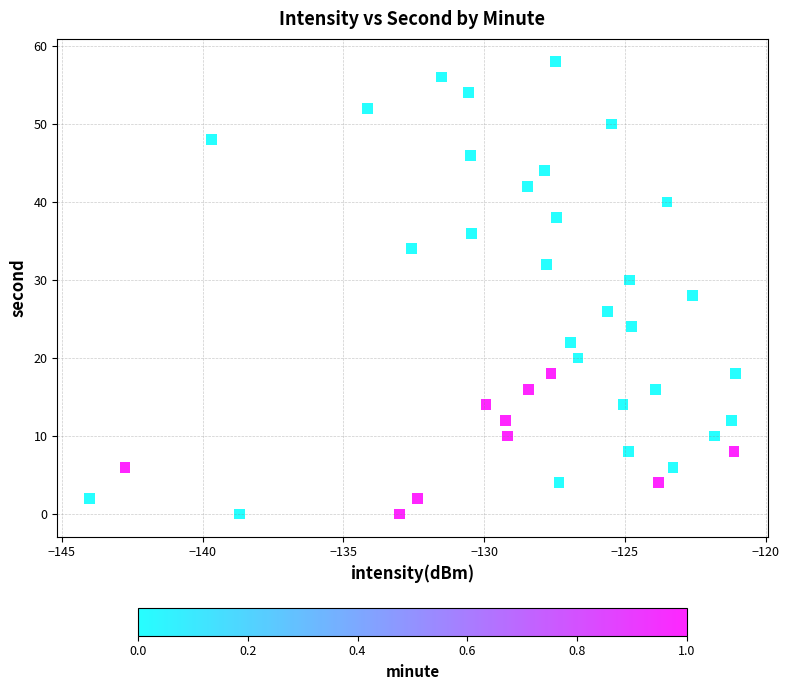

What is the range of Y values (max minus min)?

58